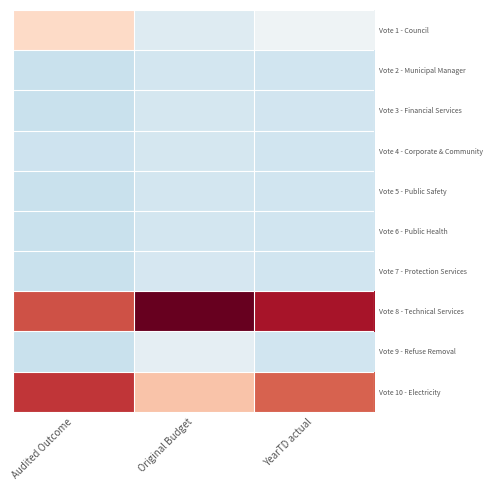

What is the spread (max minus min) of values at Audited Outcome?

2.6